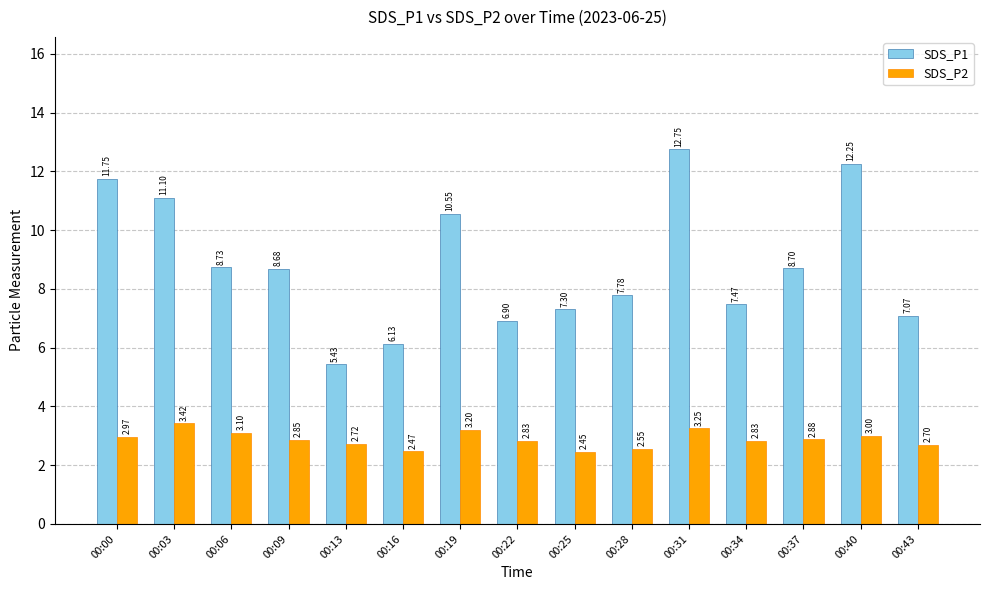

Rank the series at 00:19 from lowest to highest value.

SDS_P2, SDS_P1